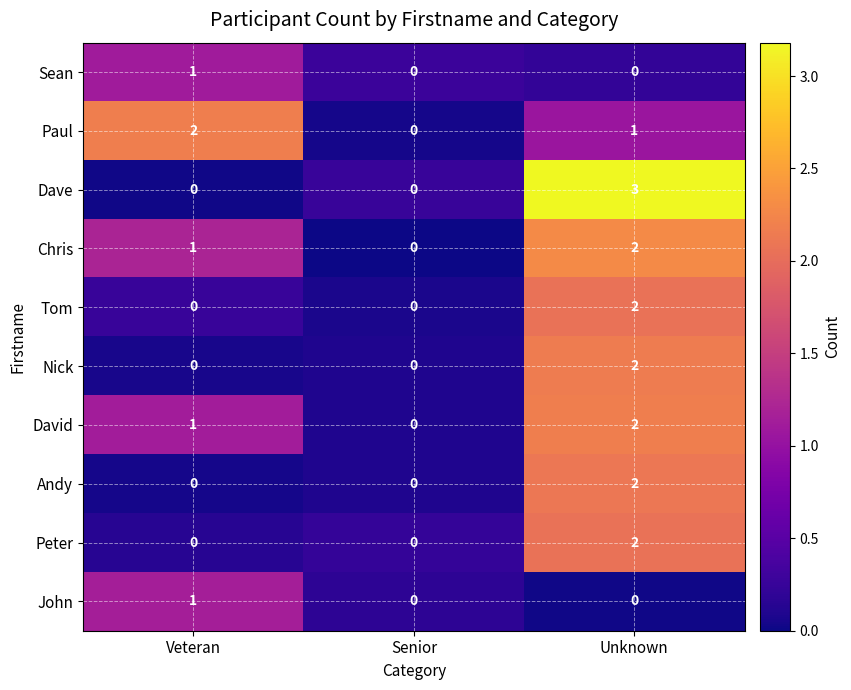

The value of Sean at Senior is 1. True or false?

False